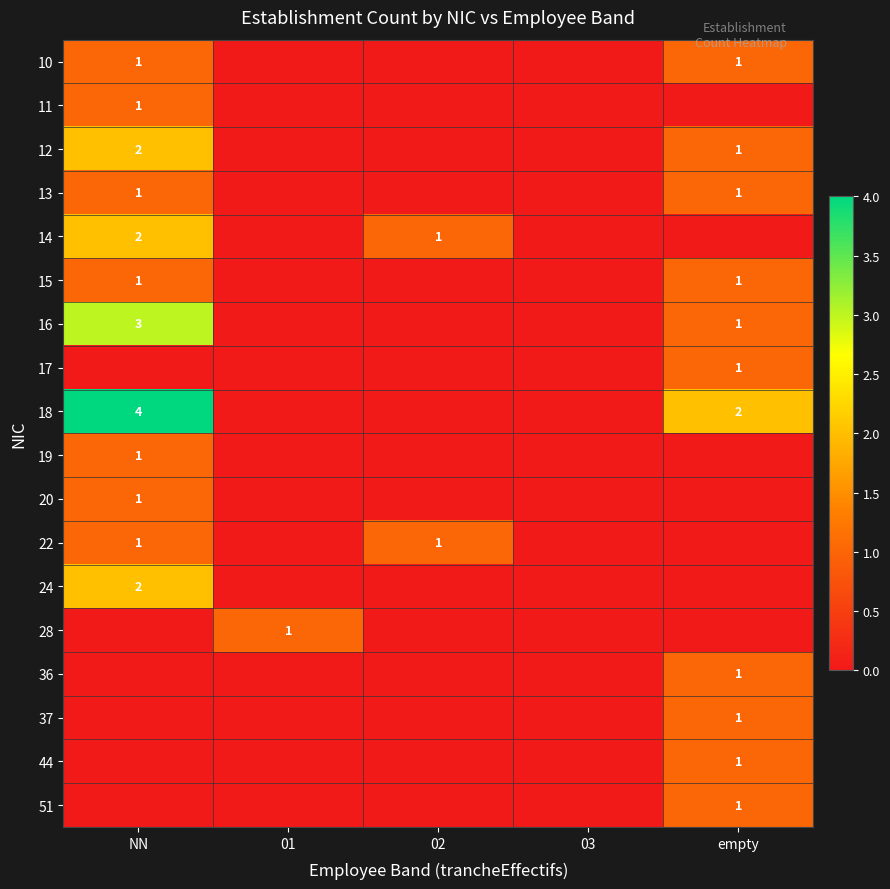

The 13 series shows 1 at empty. True or false?

True